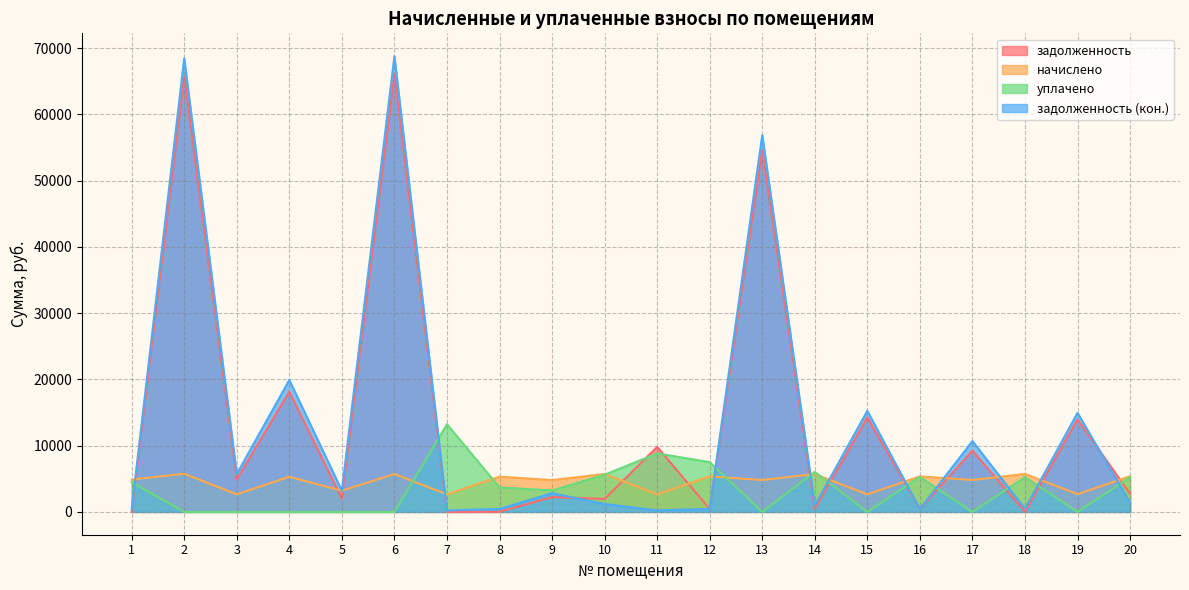

Between 2 and 19, which series saw the biggest shift?

задолженность (кон.)